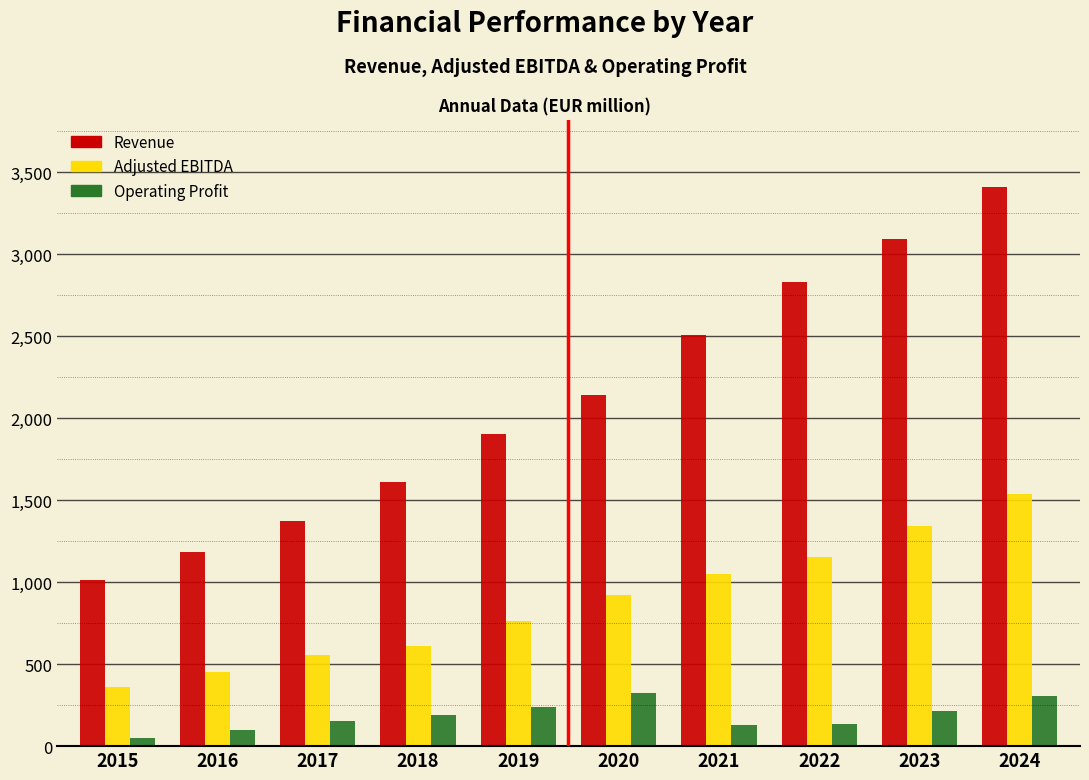

What is the difference between the highest and lowest values at 2017?

1220.3